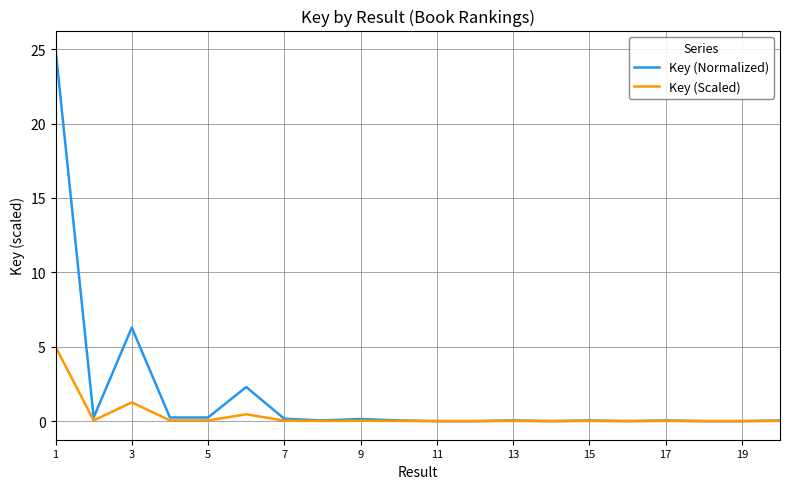

Rank the series by their maximum value, from lowest to highest.

Key (Scaled), Key (Normalized)